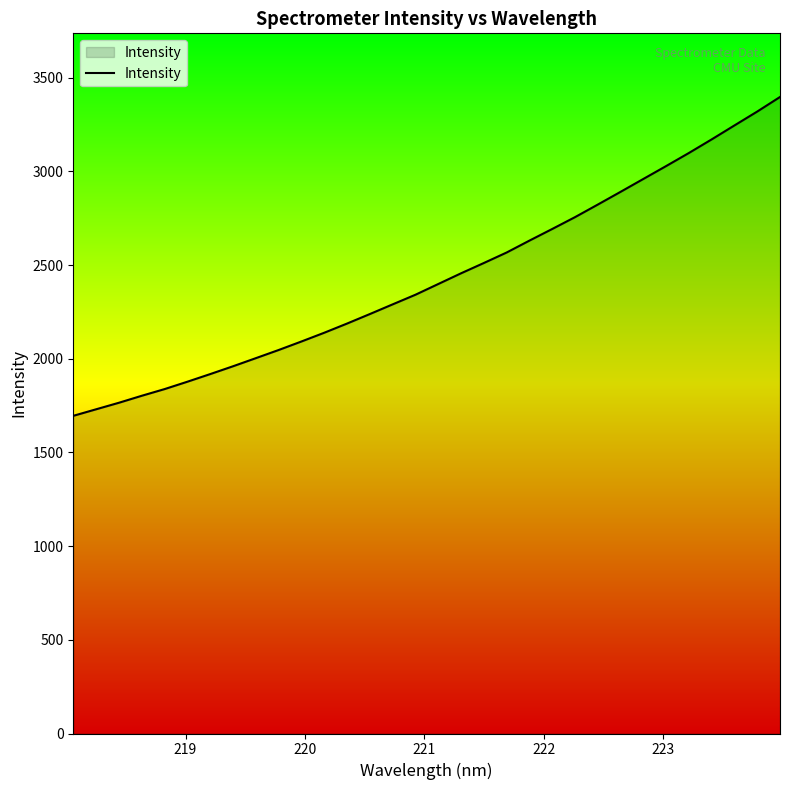

What is the sum of all values?

77882.3